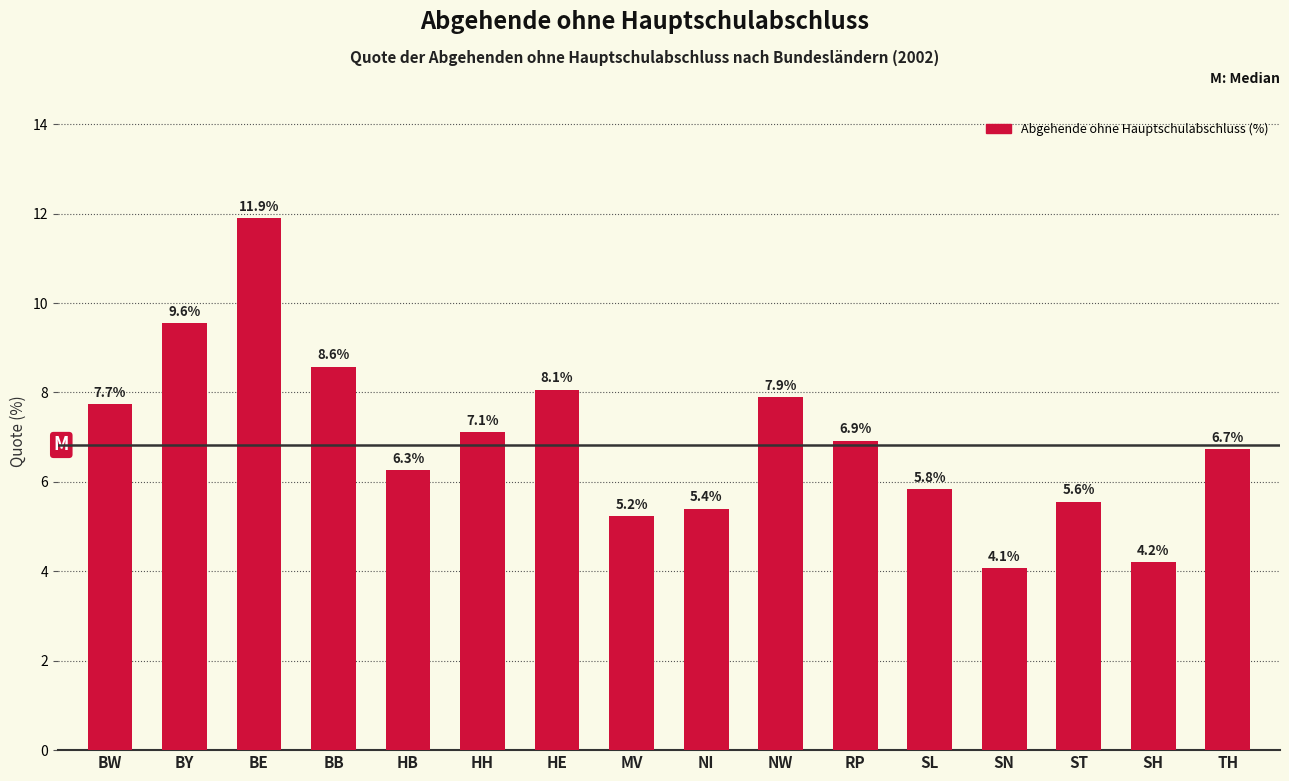

Reading right to left, list all the values displayed in this chart.

6.7	4.2	5.6	4.1	5.8	6.9	7.9	5.4	5.2	8.1	7.1	6.3	8.6	11.9	9.6	7.7